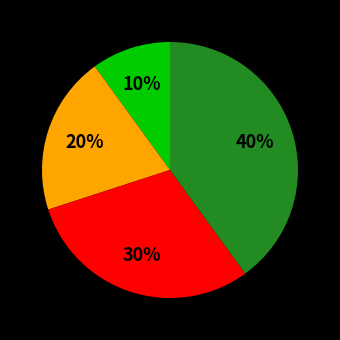

To the nearest percent, what is the average slice percentage?

25%